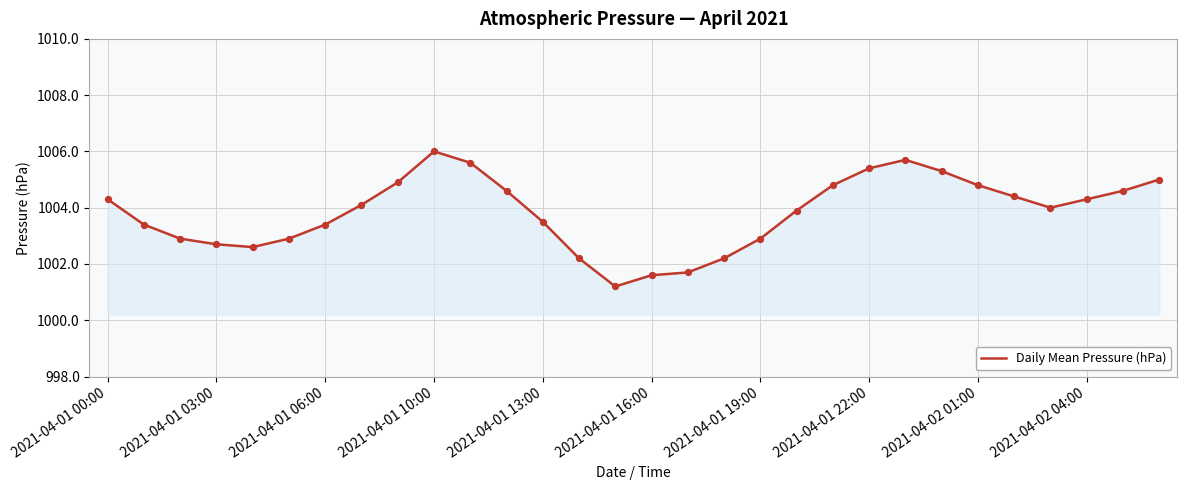

What is the smallest value displayed?

1001.2